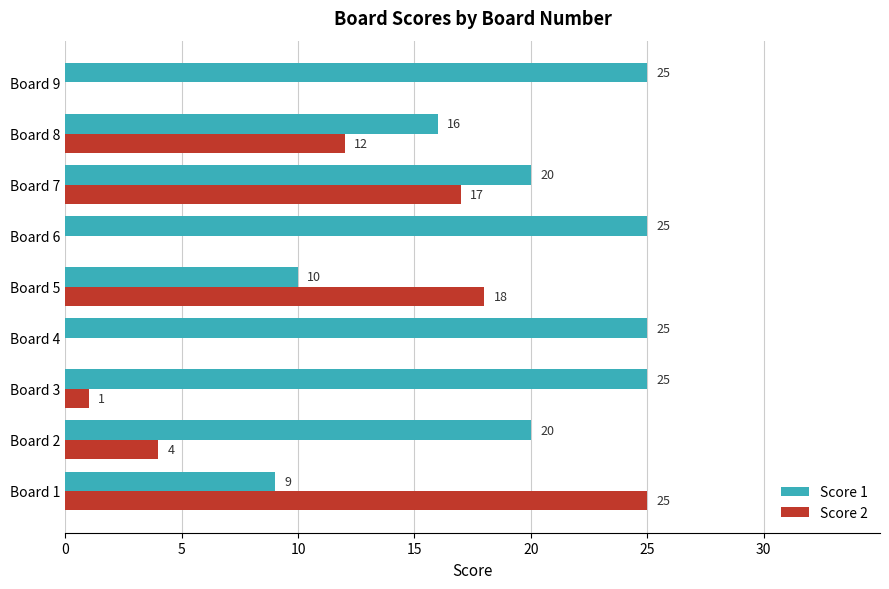

Is it true that Score 2 equals 20 at Board 8?

False